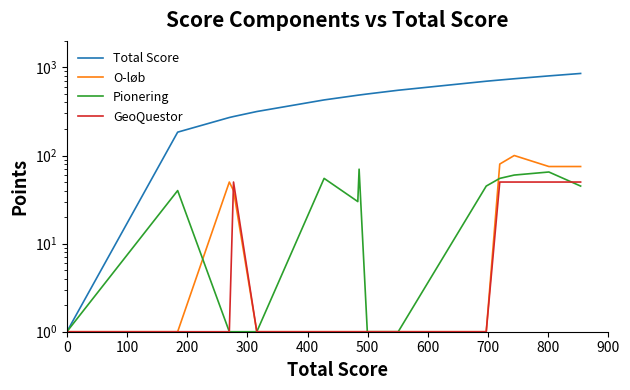

True or false: Total Score has more than 2 points higher than both neighbors.

False